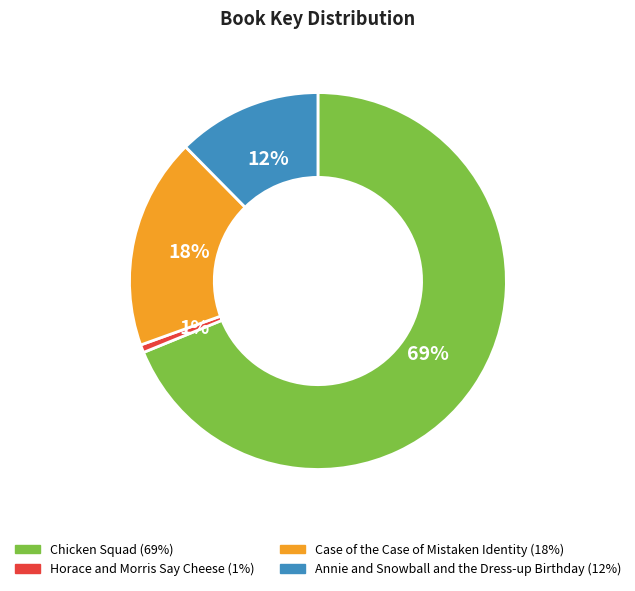

Which has a higher value, Horace and Morris Say Cheese or Case of the Case of Mistaken Identity?

Case of the Case of Mistaken Identity